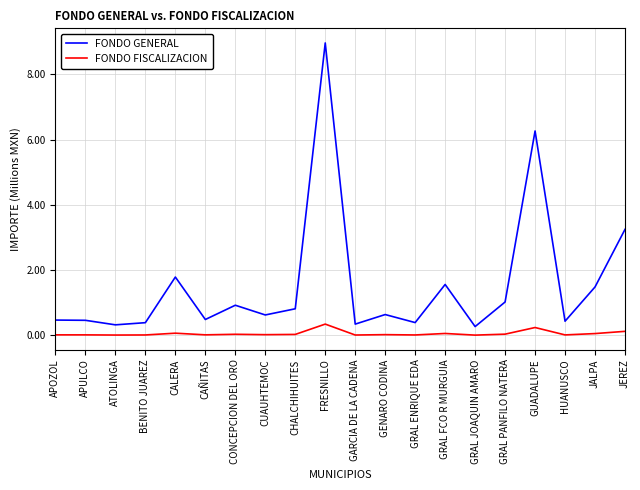

Reading left to right, extract all data points from this chart.

FONDO GENERAL: APOZOL=471416	APULCO=464004	ATOLINGA=325237	BENITO JUAREZ=391614	CALERA=1789017	CAÑITAS=488643	CONCEPCION DEL ORO=925628	CUAUHTEMOC=627841	CHALCHIHUITES=816974	FRESNILLO=8958123	GARCIA DE LA CADENA=347497	GENARO CODINA=640322	GRAL ENRIQUE EDA=394494	GRAL FCO R MURGUIA=1561763	GRAL JOAQUIN AMARO=272184	GRAL PANFILO NATERA=1024781	GUADALUPE=6262084	HUANUSCO=436456	JALPA=1485268	JEREZ=3248355
FONDO FISCALIZACION: APOZOL=18314	APULCO=18026	ATOLINGA=12635	BENITO JUAREZ=15214	CALERA=69501	CAÑITAS=18983	CONCEPCION DEL ORO=35959	CUAUHTEMOC=24391	CHALCHIHUITES=31738	FRESNILLO=348012	GARCIA DE LA CADENA=13500	GENARO CODINA=24876	GRAL ENRIQUE EDA=15326	GRAL FCO R MURGUIA=60672	GRAL JOAQUIN AMARO=10574	GRAL PANFILO NATERA=39811	GUADALUPE=243274	HUANUSCO=16956	JALPA=57701	JEREZ=126194